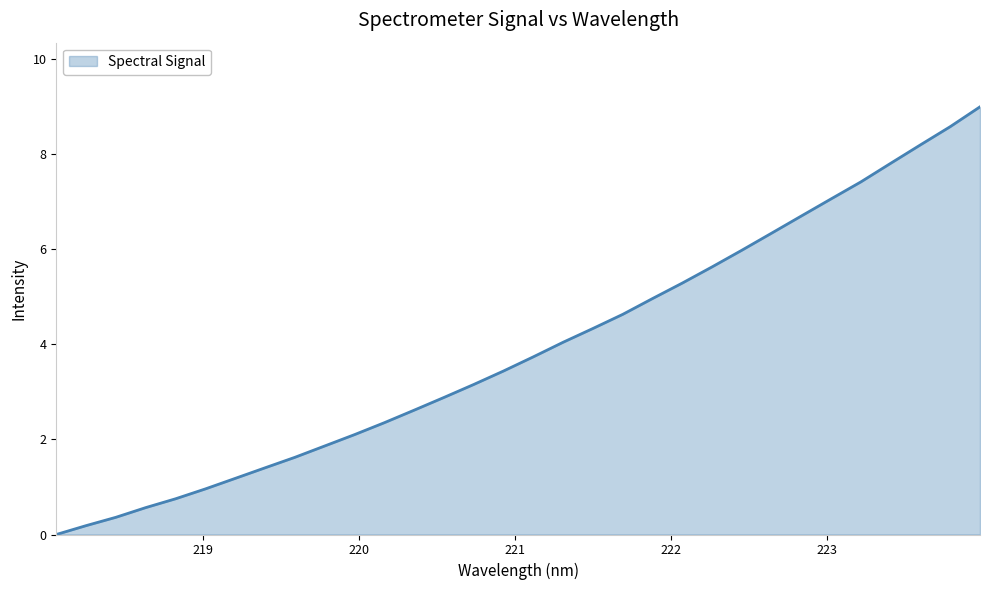

What is the difference between the maximum and minimum values?

9.0